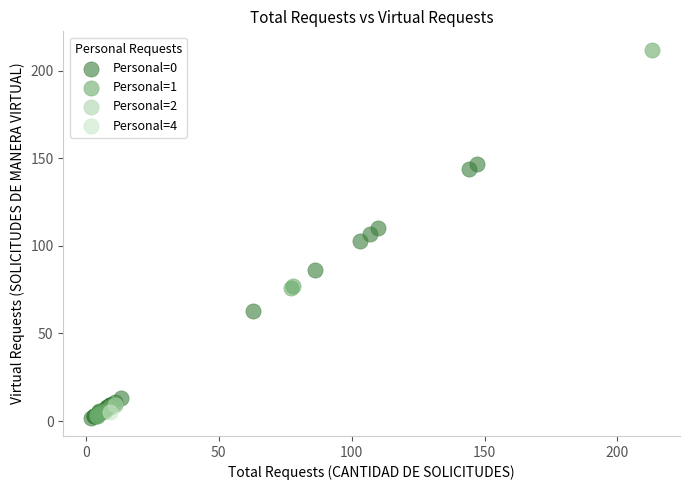

What are all the series names shown in the legend?

Personal=0, Personal=1, Personal=2, Personal=4